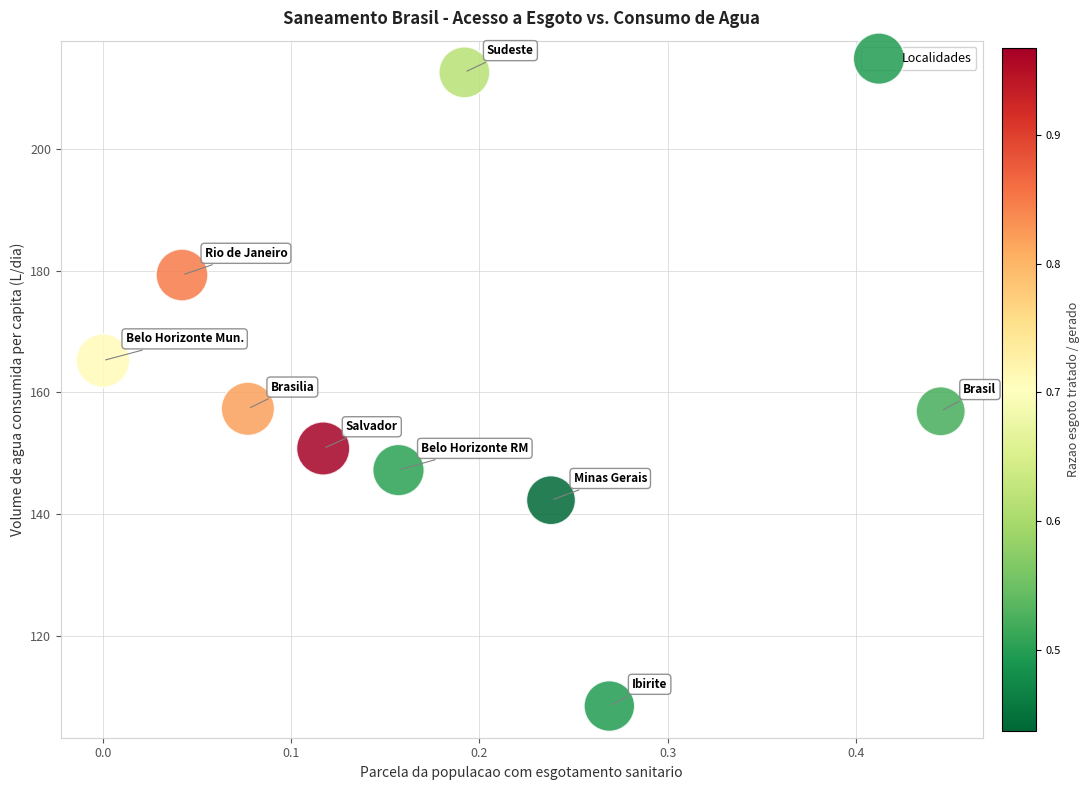

What is the average Y value?

157.8